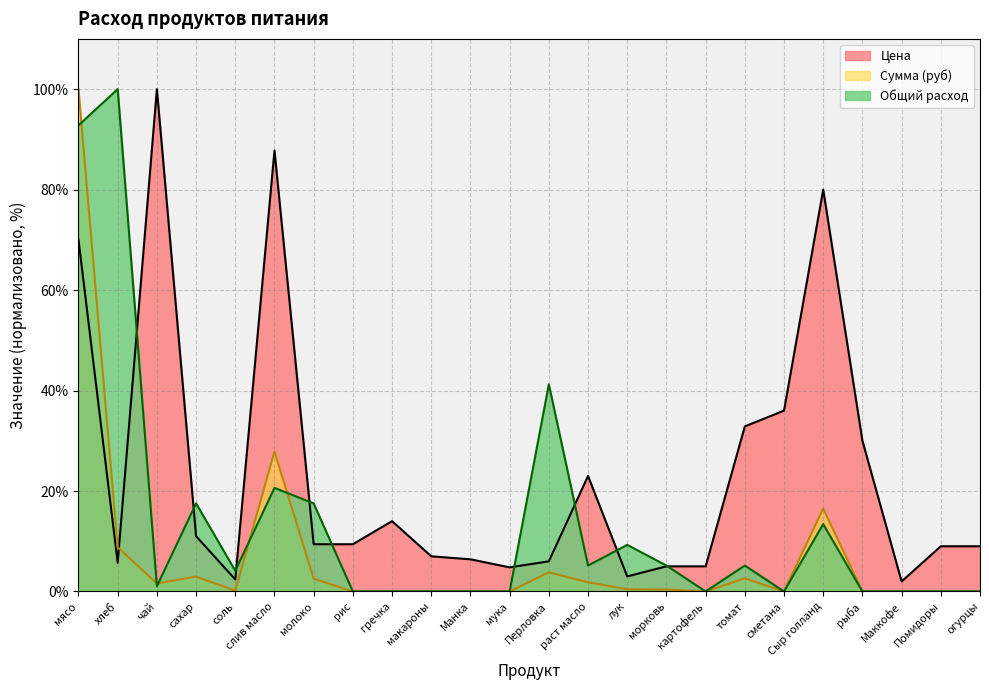

Between гречка and рыба, which is larger?

рыба